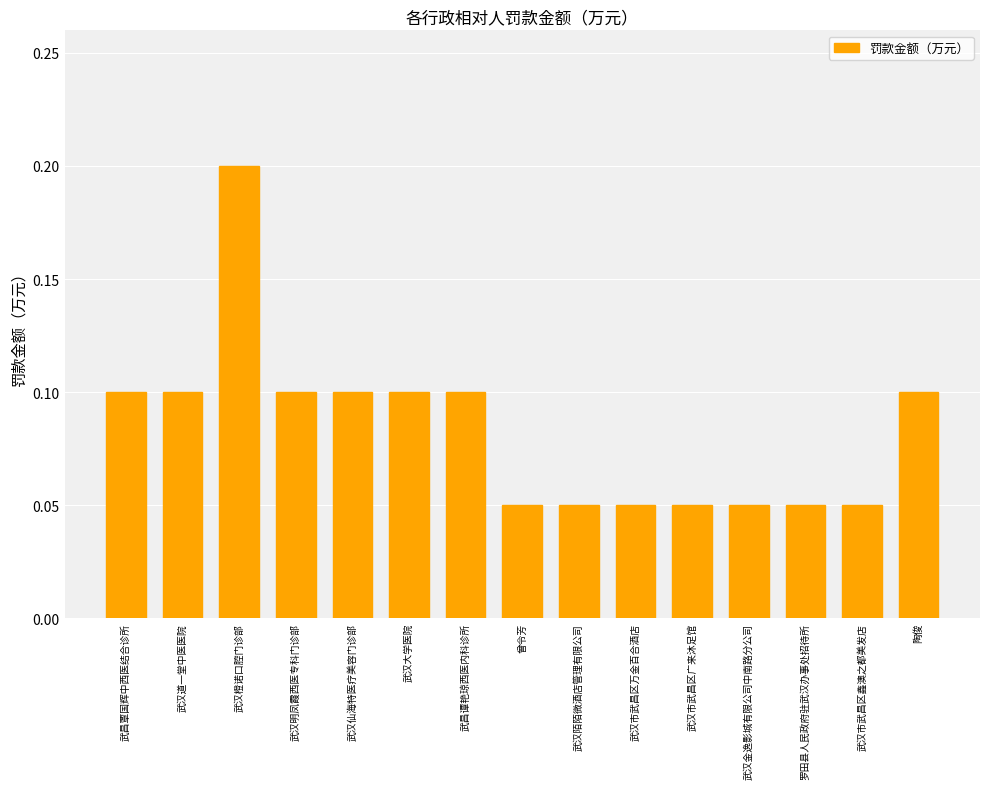

What is the label of the 6th bar from the left?

武汉大学医院